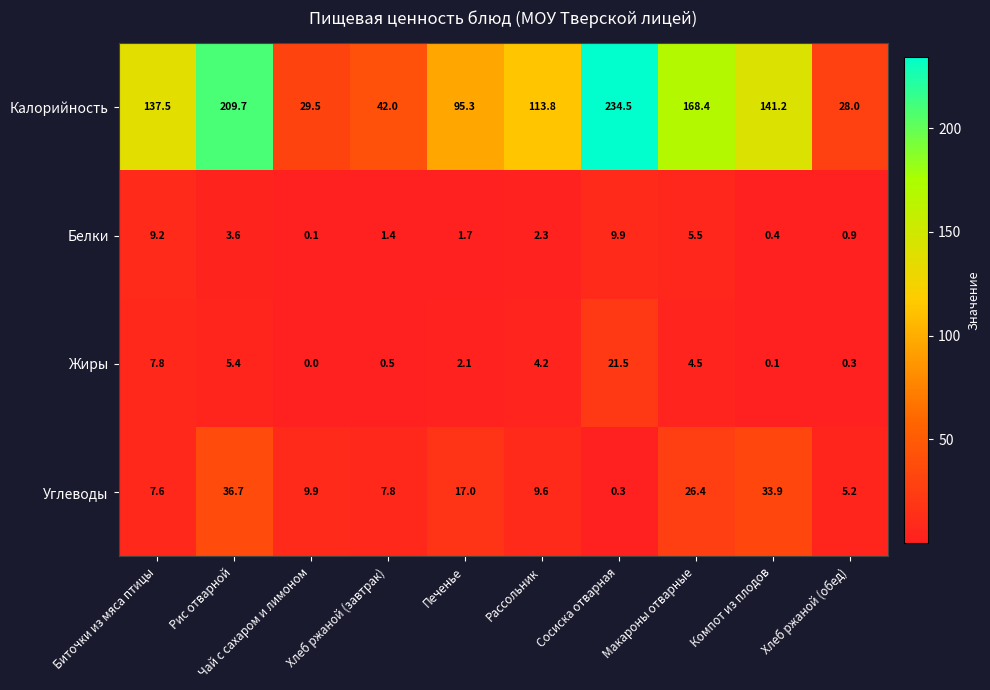

What is the difference between the highest and lowest values at Рассольник?

111.5